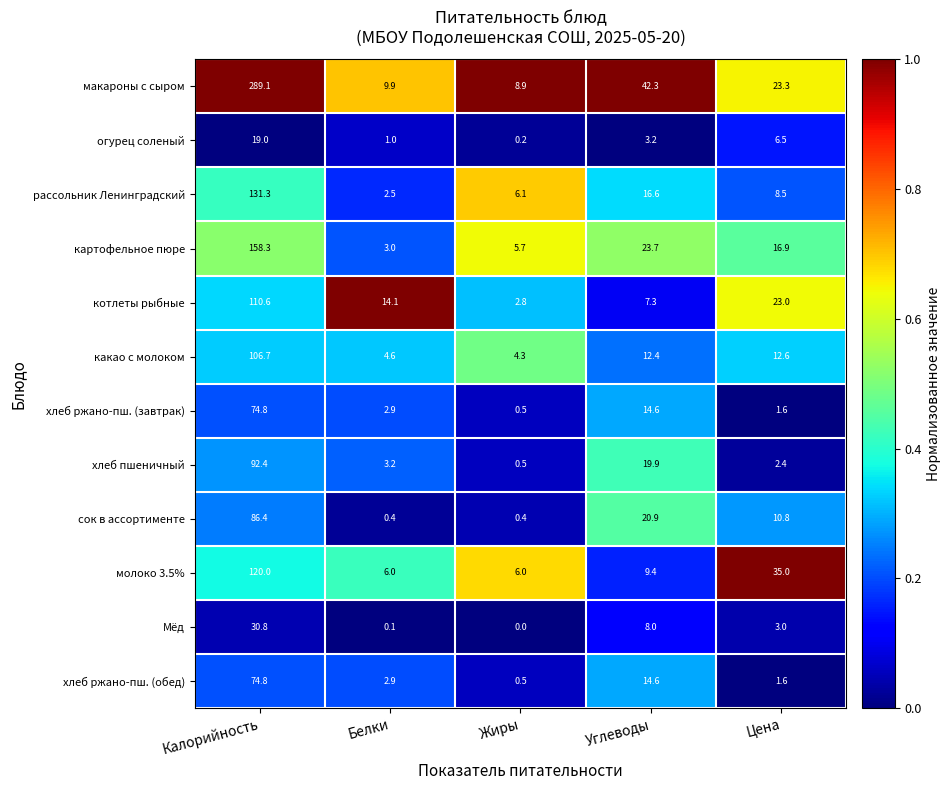

Which series has the widest spread of values?

макароны с сыром